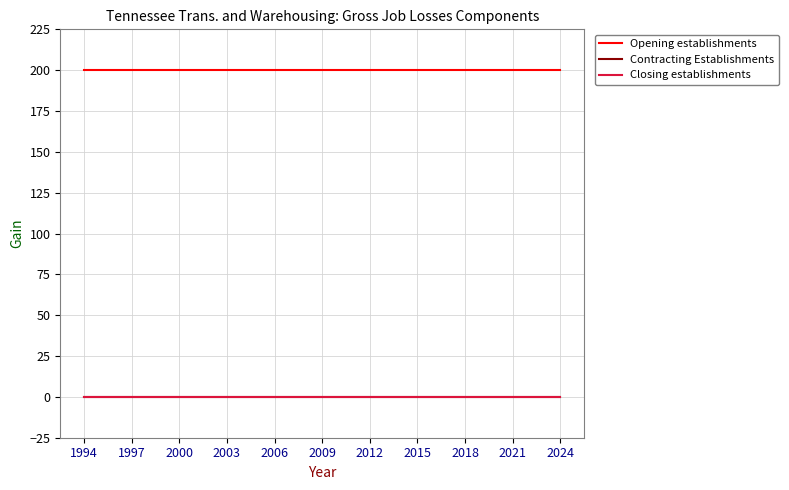

At how many categories does at least one series exceed 180?

31